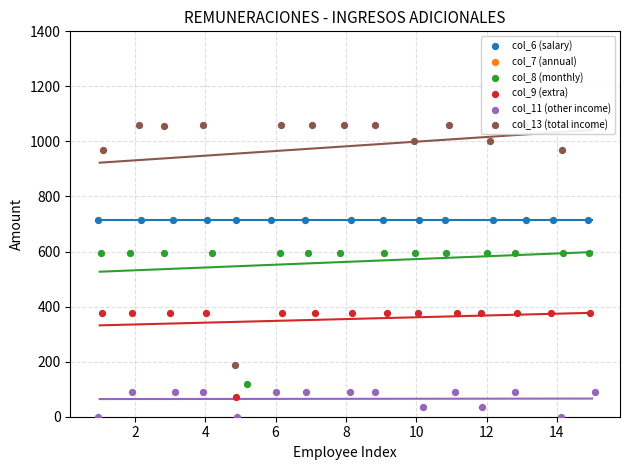

Which series has the widest spread of Y values?

col_7 (annual)